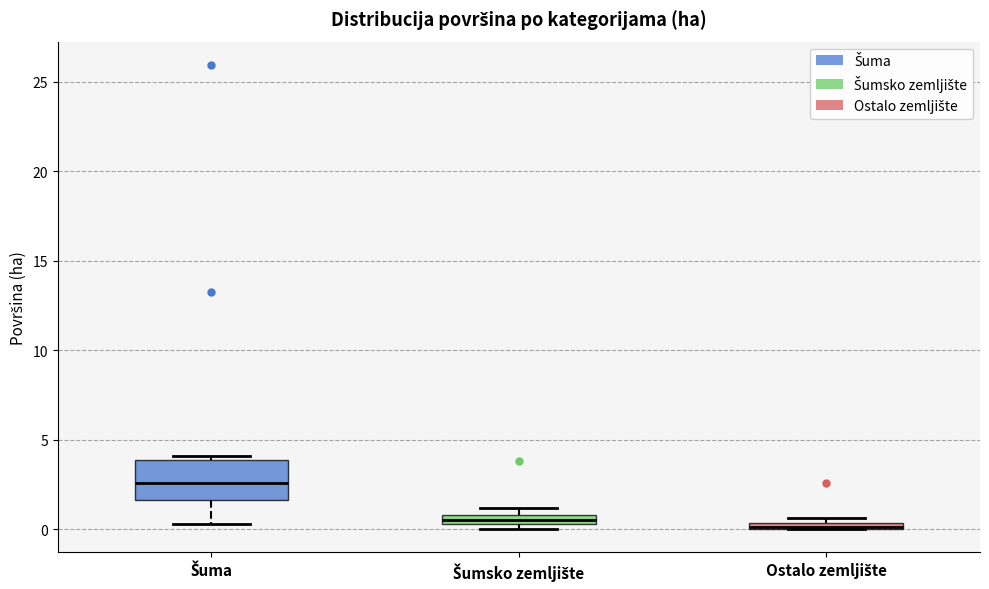

Where does the lower whisker of the box for Šuma end on the y-axis? The values are not printed on the chart, so give them approximately, as read against the axis.

0.5